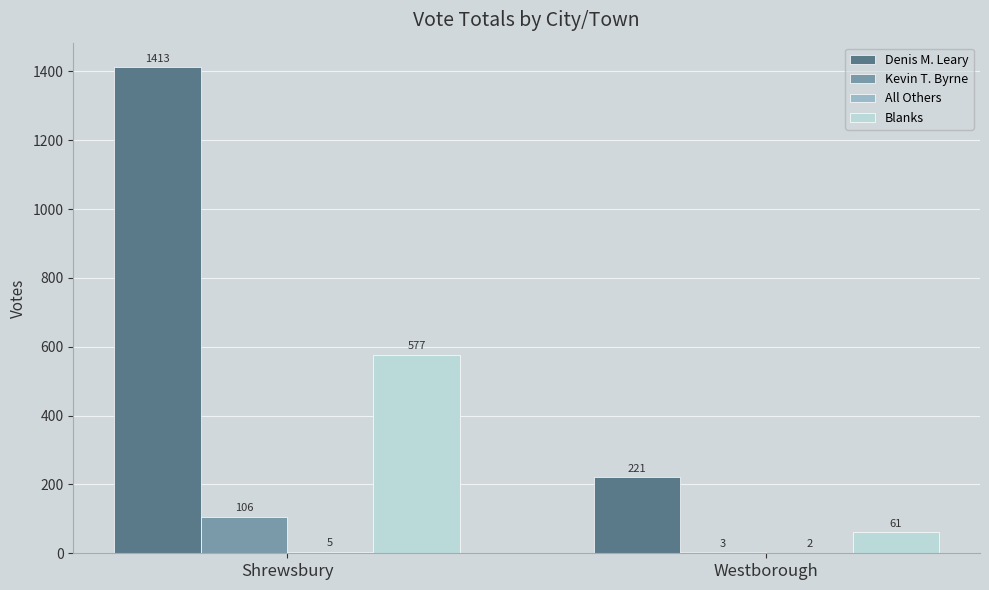

Which series changed the most between Shrewsbury and Westborough?

Denis M. Leary